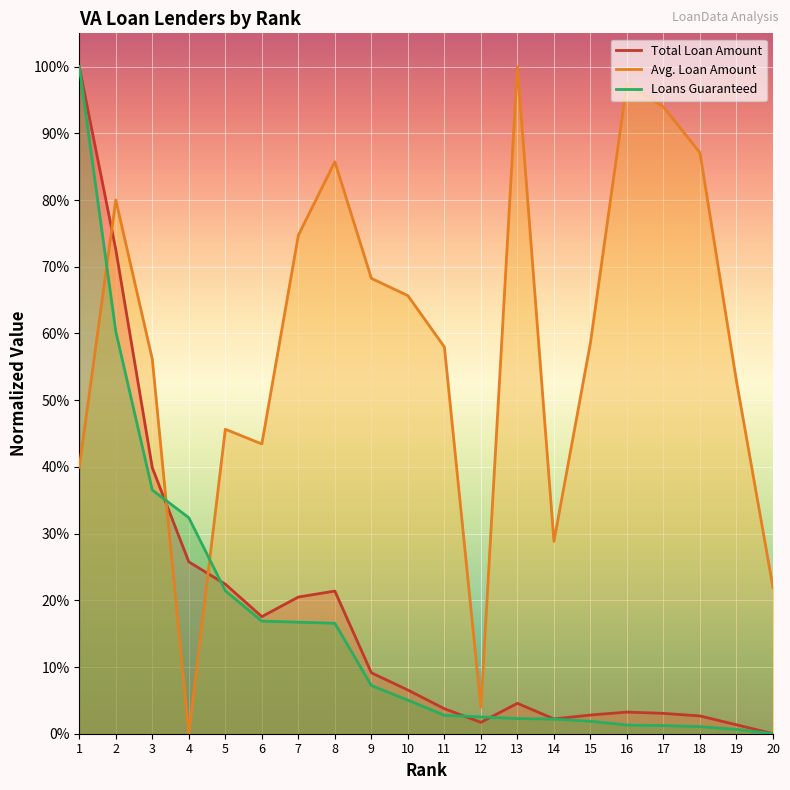

At which category is the sum across all series the highest?

1